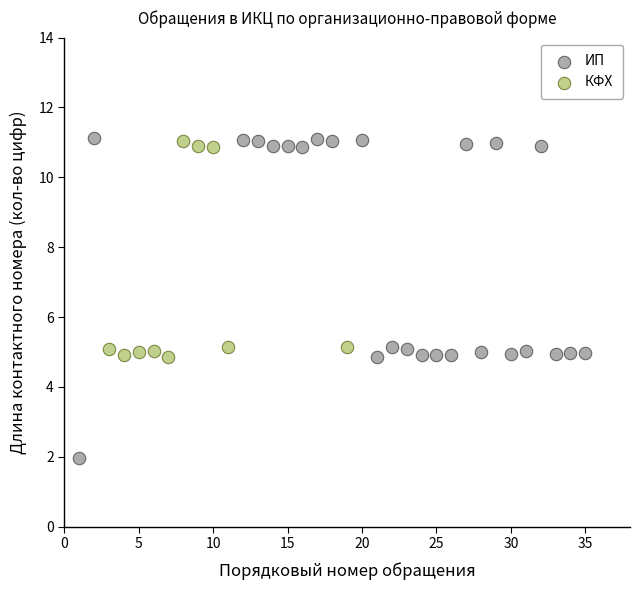

Which series reaches the minimum Y coordinate?

ИП